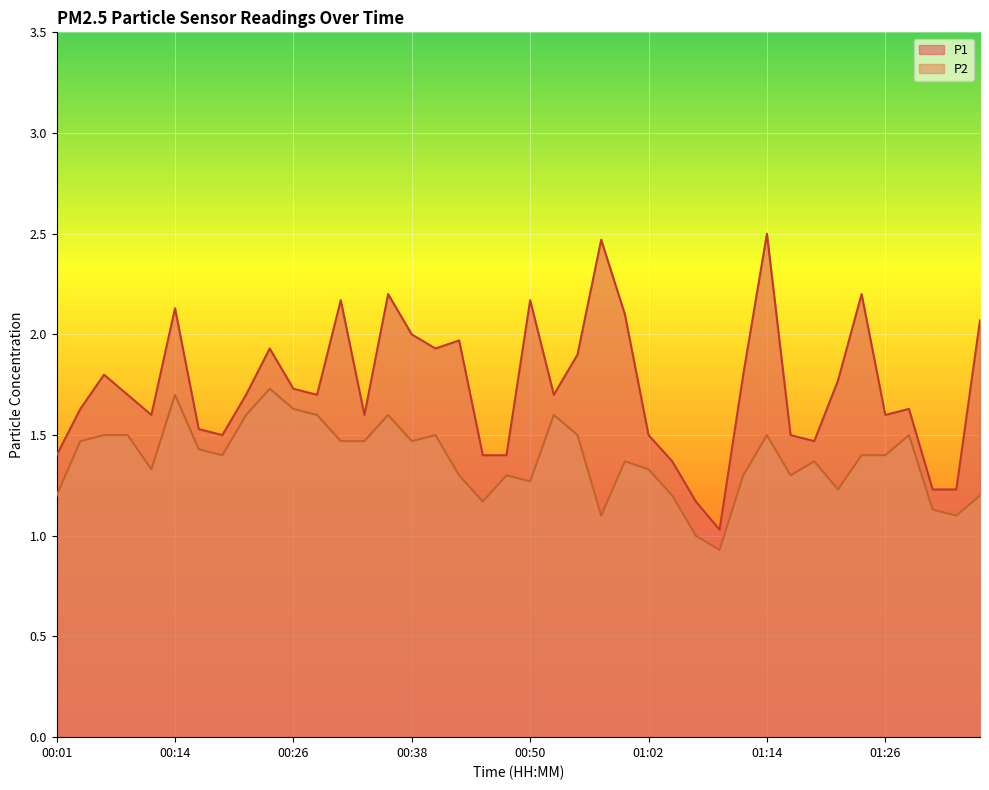

What is the average value of the P2 series?

1.4